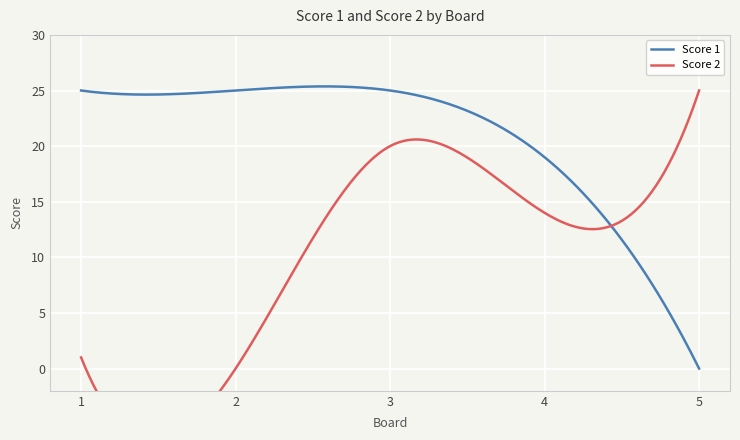

Between 4 and 3, which is larger?

3